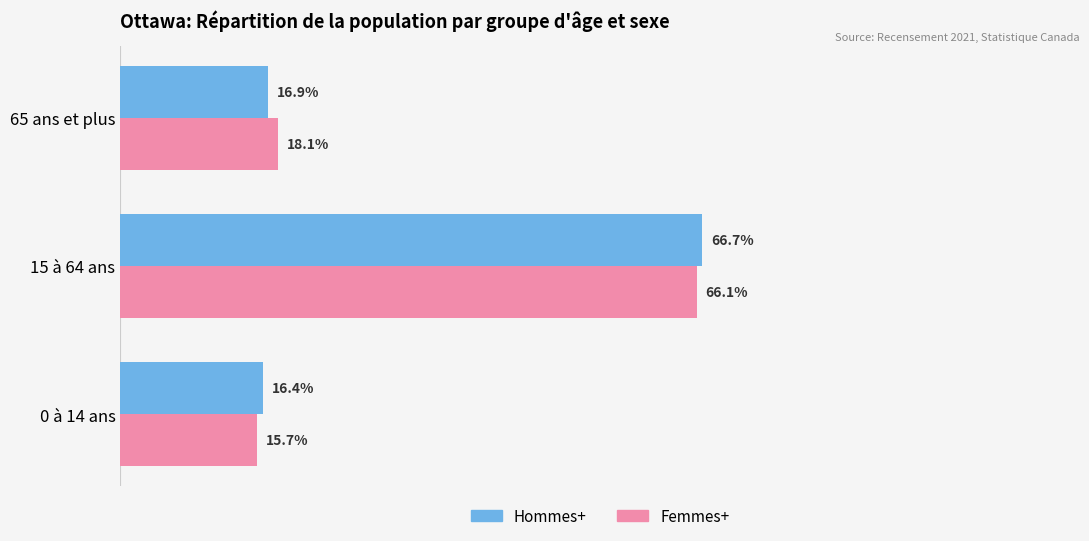

At which label is Hommes+ closest to 41?

65 ans et plus